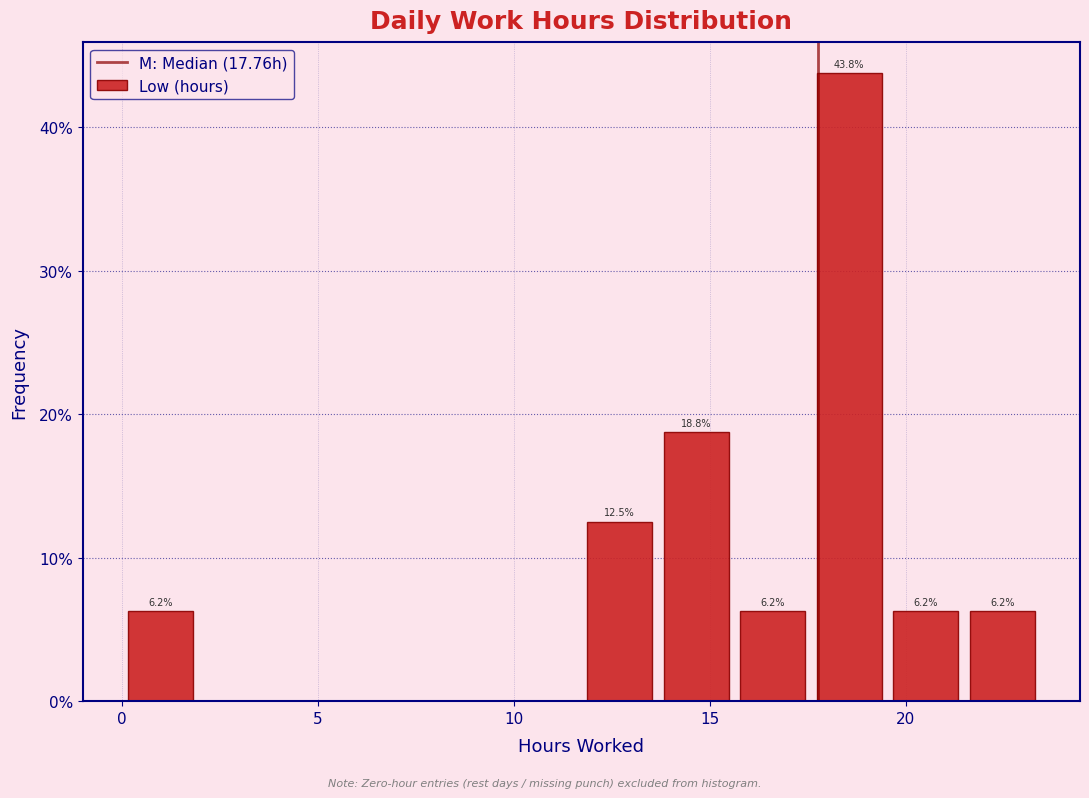

Read against the x-axis, roughly where is the centre of the tallest bar?

18.5